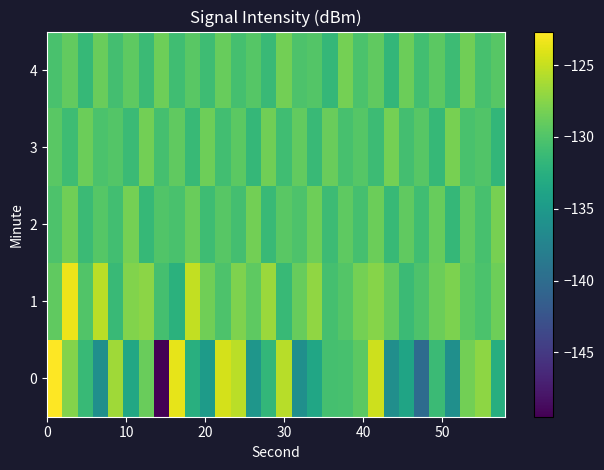

Count the number of categories in the chart.

30